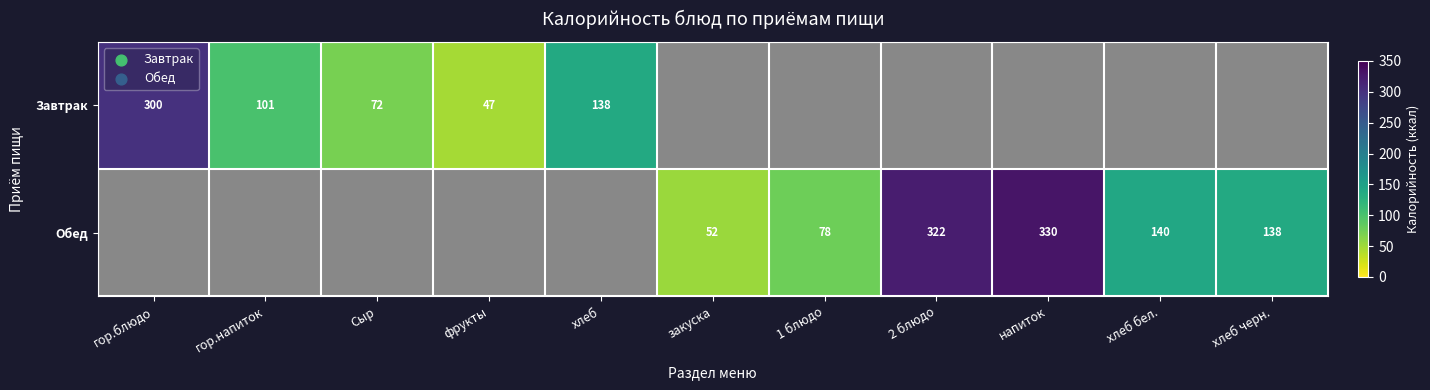

The value of Завтрак at хлеб is 57.6. True or false?

False